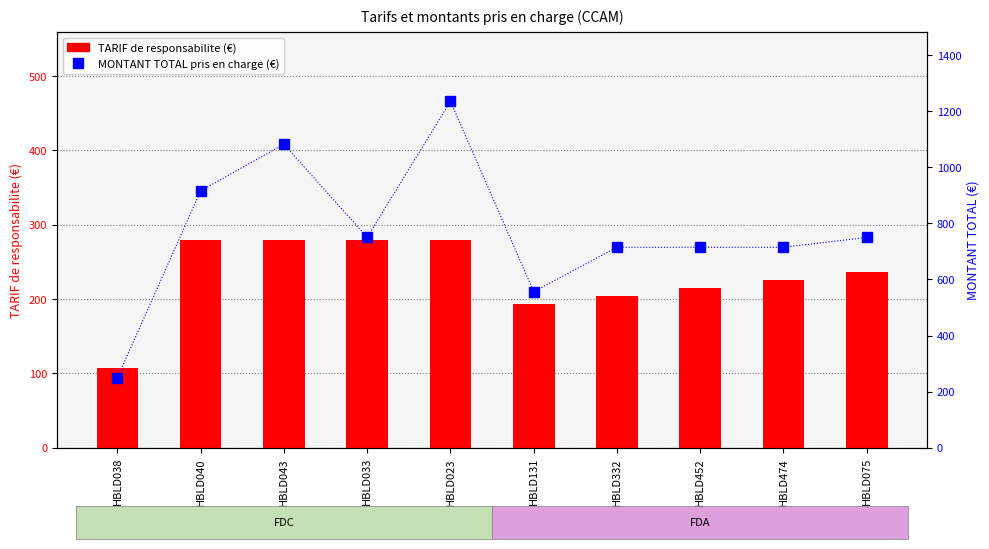

What is the difference between the maximum and minimum values in the MONTANT TOTAL pris en charge series?

985.8